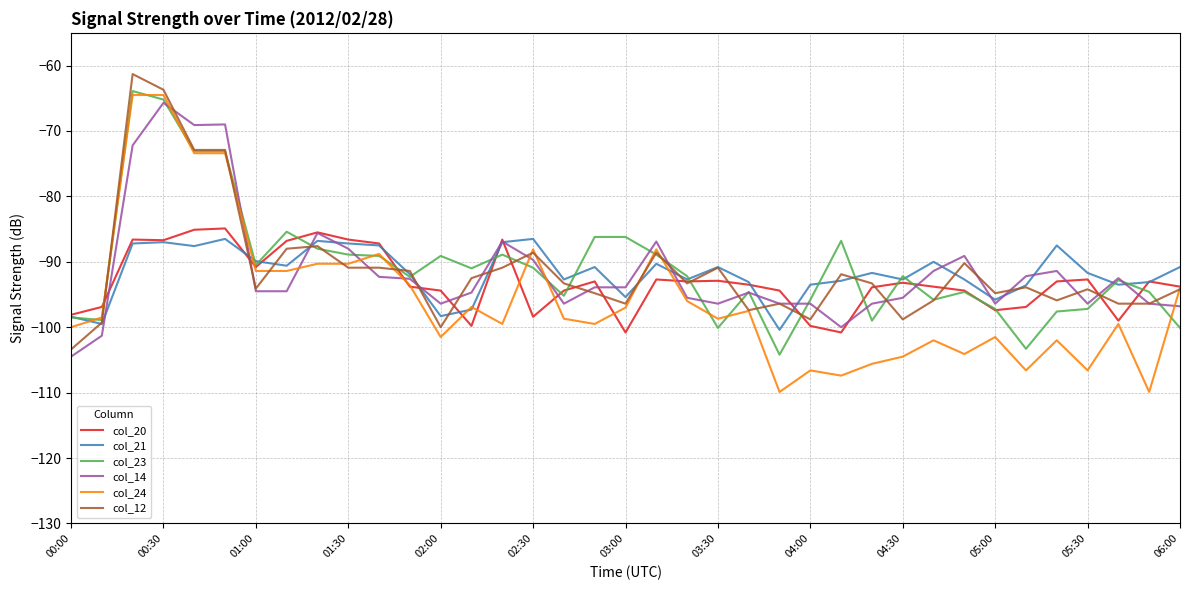

Does the chart have visible grid lines?

Yes